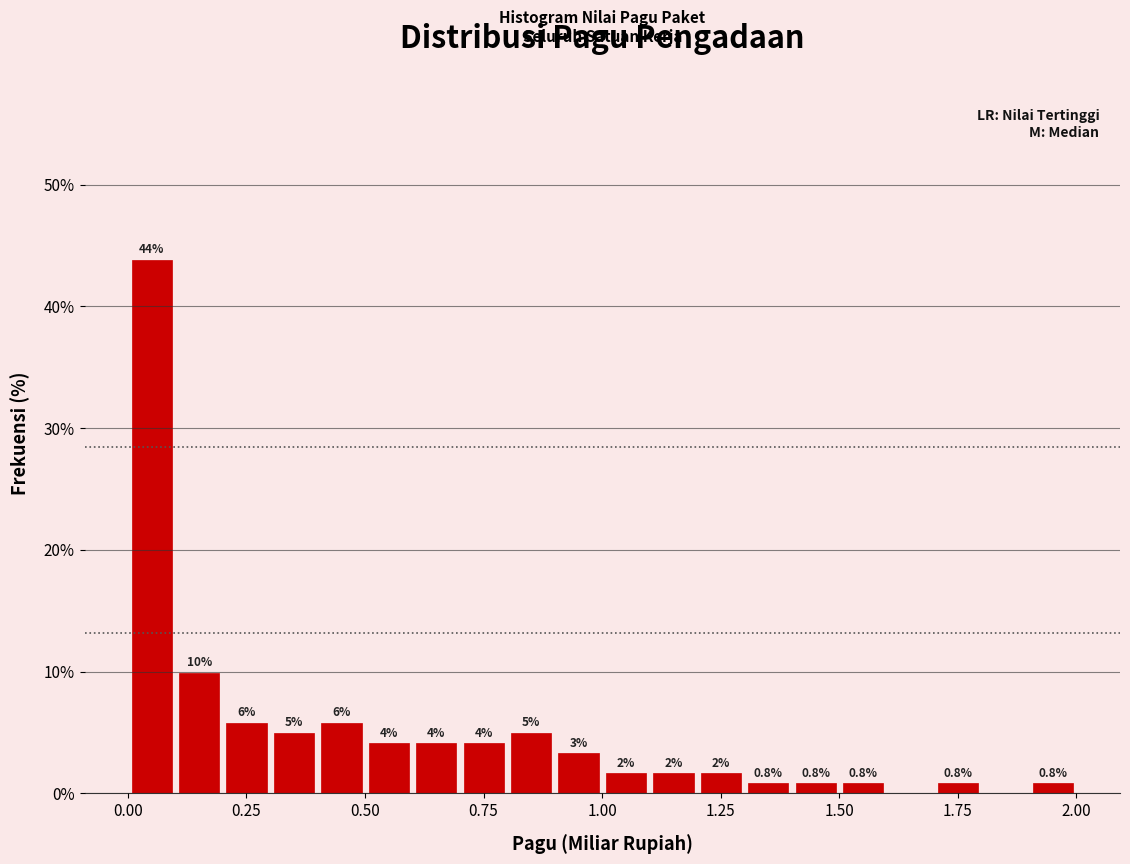

Around what value on the x-axis is the tallest bar? Give the approximate position of its centre, as read against the axis.

0.05